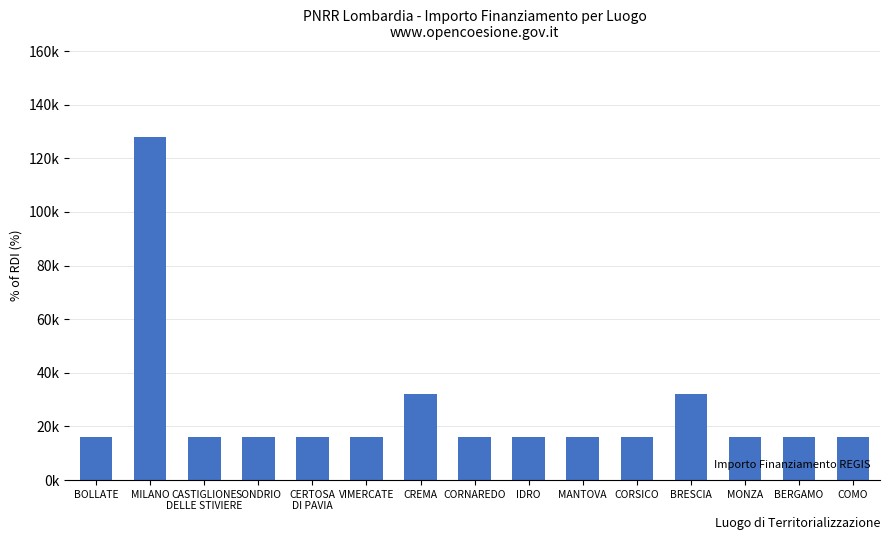

Does the chart contain any negative values?

No